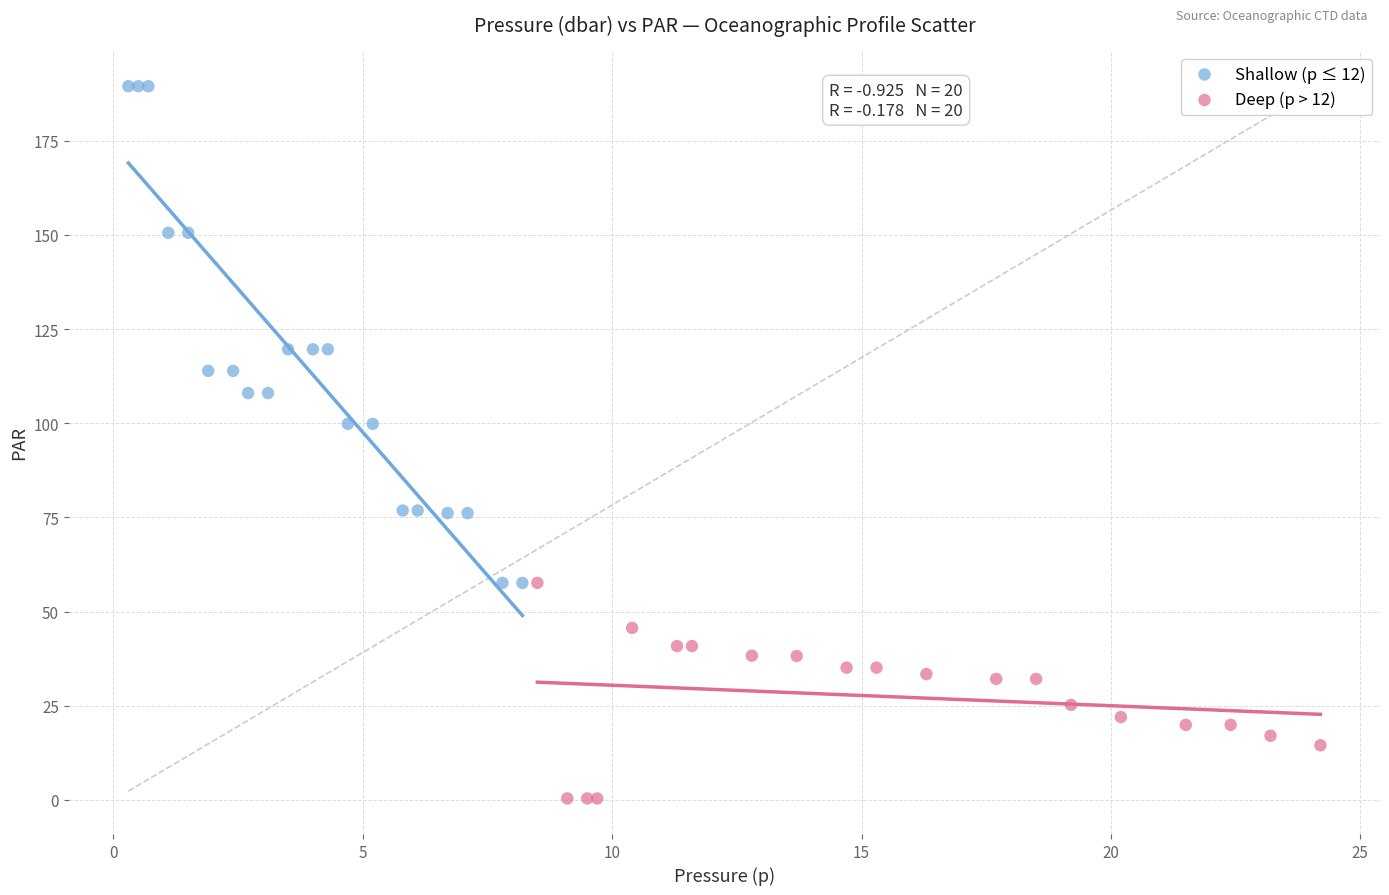

What are all the series names shown in the legend?

Shallow (p ≤ 12), Deep (p > 12)